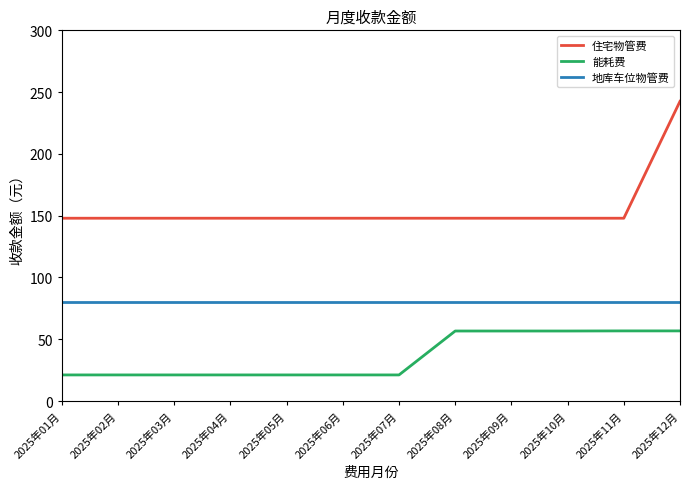

True or false: 住宅物管费 has a value of 147.9 at 2025年08月.

True